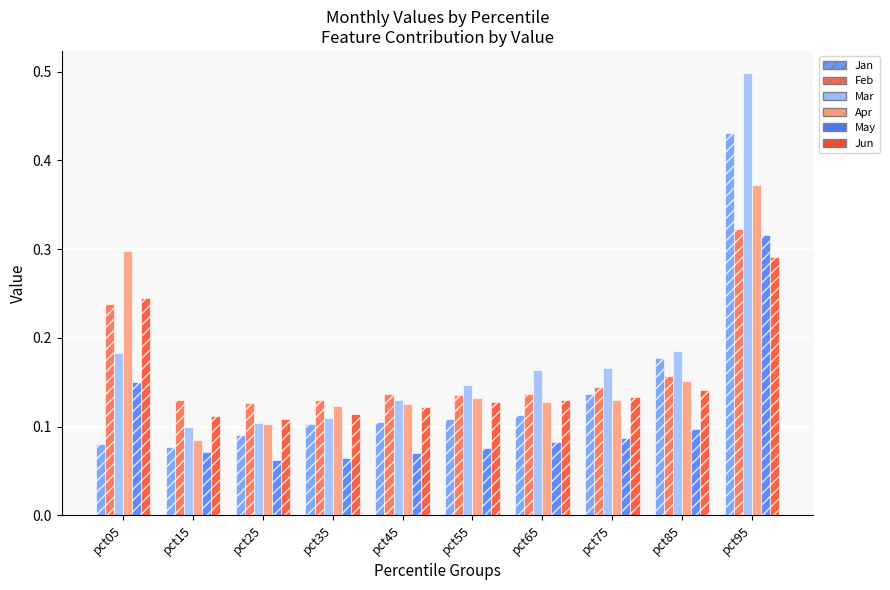

Which series has the largest range (max minus min)?

Mar